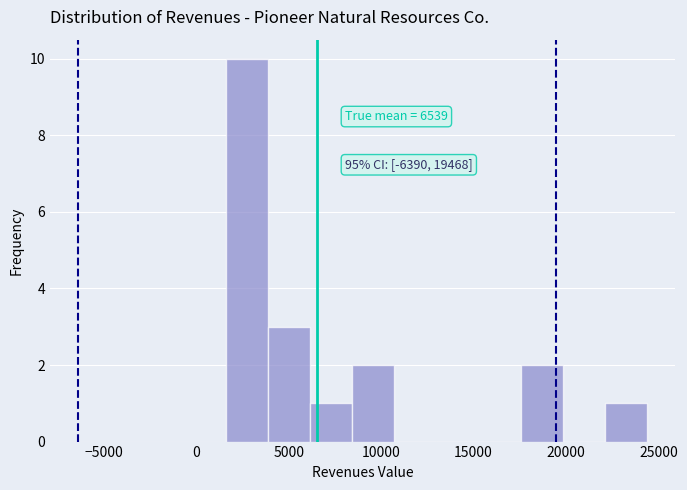

Over which range of the x-axis is the bar tallest?

1500 to 4000